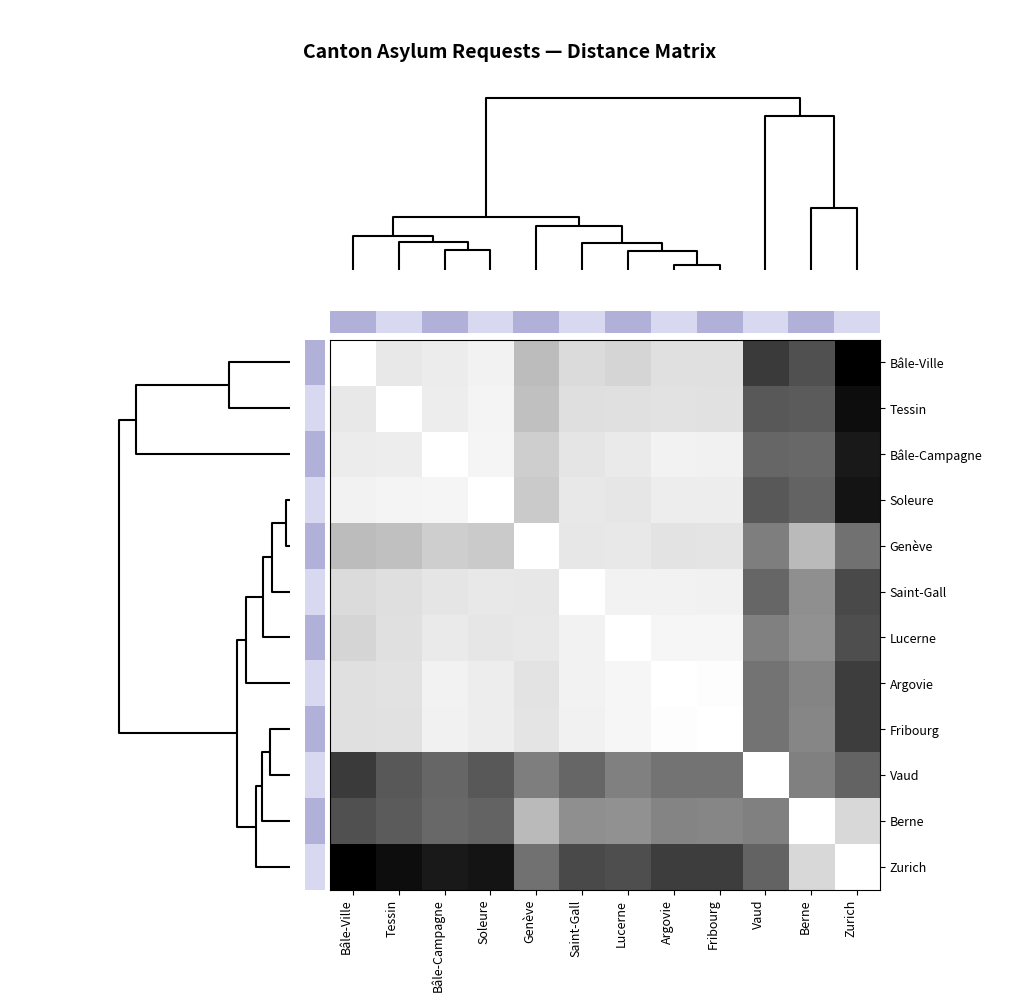

Reading left to right, list all the values displayed in this chart.

Bâle-Ville: Bâle-Ville=0.0	Tessin=0.2	Bâle-Campagne=0.1	Soleure=0.1	Genève=0.4	Saint-Gall=0.2	Lucerne=0.3	Argovie=0.2	Fribourg=0.2	Vaud=0.8	Berne=0.8	Zurich=1.0
Tessin: Bâle-Ville=0.2	Tessin=0.0	Bâle-Campagne=0.1	Soleure=0.1	Genève=0.4	Saint-Gall=0.2	Lucerne=0.2	Argovie=0.2	Fribourg=0.2	Vaud=0.7	Berne=0.7	Zurich=1.0
Bâle-Campagne: Bâle-Ville=0.1	Tessin=0.1	Bâle-Campagne=0.0	Soleure=0.1	Genève=0.3	Saint-Gall=0.2	Lucerne=0.2	Argovie=0.1	Fribourg=0.1	Vaud=0.7	Berne=0.7	Zurich=0.9
Soleure: Bâle-Ville=0.1	Tessin=0.1	Bâle-Campagne=0.1	Soleure=0.0	Genève=0.3	Saint-Gall=0.2	Lucerne=0.2	Argovie=0.1	Fribourg=0.1	Vaud=0.7	Berne=0.7	Zurich=0.9
Genève: Bâle-Ville=0.4	Tessin=0.4	Bâle-Campagne=0.3	Soleure=0.3	Genève=0.0	Saint-Gall=0.2	Lucerne=0.2	Argovie=0.2	Fribourg=0.2	Vaud=0.6	Berne=0.4	Zurich=0.6
Saint-Gall: Bâle-Ville=0.2	Tessin=0.2	Bâle-Campagne=0.2	Soleure=0.2	Genève=0.2	Saint-Gall=0.0	Lucerne=0.1	Argovie=0.1	Fribourg=0.1	Vaud=0.7	Berne=0.5	Zurich=0.8
Lucerne: Bâle-Ville=0.3	Tessin=0.2	Bâle-Campagne=0.2	Soleure=0.2	Genève=0.2	Saint-Gall=0.1	Lucerne=0.0	Argovie=0.1	Fribourg=0.1	Vaud=0.6	Berne=0.5	Zurich=0.8
Argovie: Bâle-Ville=0.2	Tessin=0.2	Bâle-Campagne=0.1	Soleure=0.1	Genève=0.2	Saint-Gall=0.1	Lucerne=0.1	Argovie=0.0	Fribourg=0.0	Vaud=0.6	Berne=0.6	Zurich=0.8
Fribourg: Bâle-Ville=0.2	Tessin=0.2	Bâle-Campagne=0.1	Soleure=0.1	Genève=0.2	Saint-Gall=0.1	Lucerne=0.1	Argovie=0.0	Fribourg=0.0	Vaud=0.6	Berne=0.6	Zurich=0.8
Vaud: Bâle-Ville=0.8	Tessin=0.7	Bâle-Campagne=0.7	Soleure=0.7	Genève=0.6	Saint-Gall=0.7	Lucerne=0.6	Argovie=0.6	Fribourg=0.6	Vaud=0.0	Berne=0.6	Zurich=0.7
Berne: Bâle-Ville=0.8	Tessin=0.7	Bâle-Campagne=0.7	Soleure=0.7	Genève=0.4	Saint-Gall=0.5	Lucerne=0.5	Argovie=0.6	Fribourg=0.6	Vaud=0.6	Berne=0.0	Zurich=0.3
Zurich: Bâle-Ville=1.0	Tessin=1.0	Bâle-Campagne=0.9	Soleure=0.9	Genève=0.6	Saint-Gall=0.8	Lucerne=0.8	Argovie=0.8	Fribourg=0.8	Vaud=0.7	Berne=0.3	Zurich=0.0